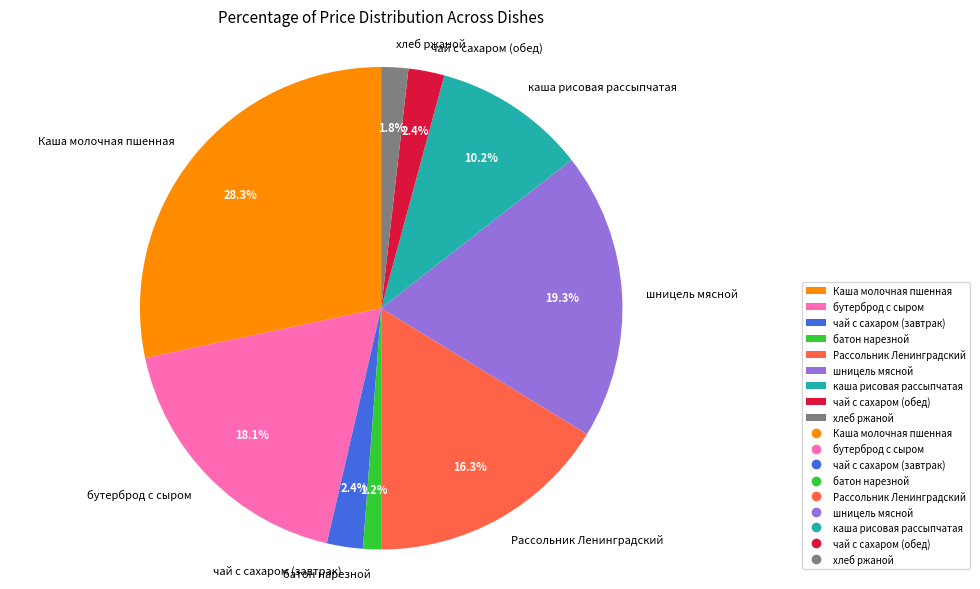

Does Рассольник Ленинградский account for over 50% of the chart?

No